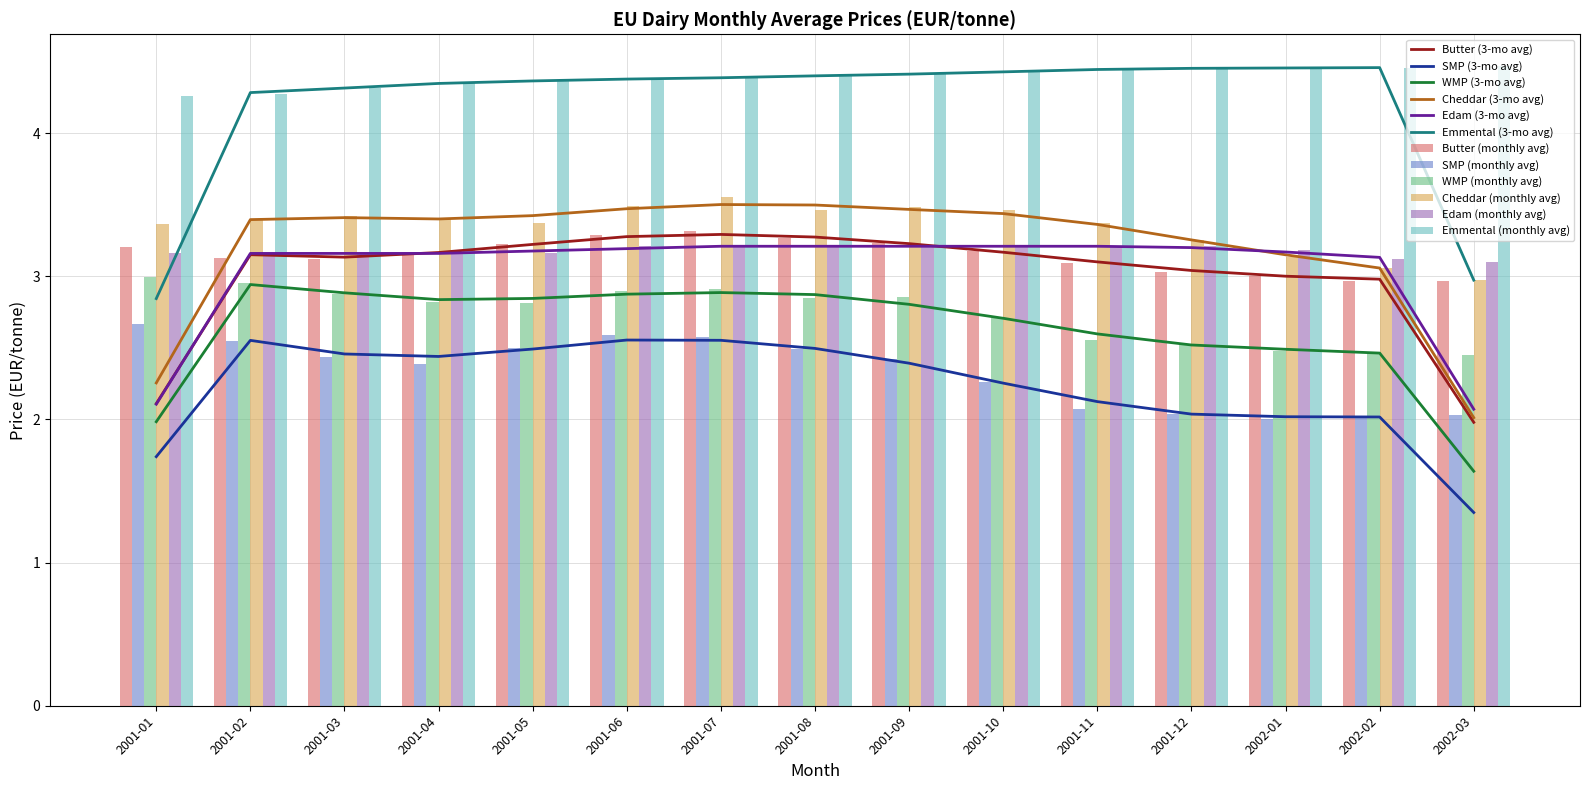

Rank the series by their maximum value, from highest to lowest.

Emmental, Cheddar, Butter, Edam, WMP, SMP